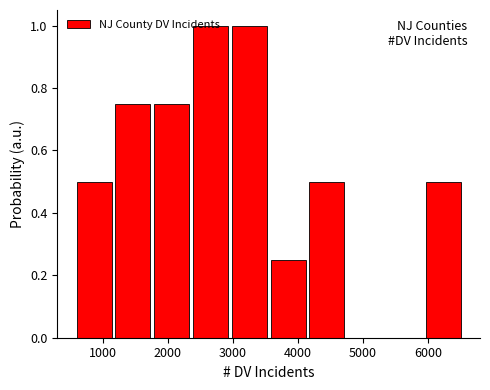

Reading left to right, transcribe this chart: for each bar, give the range it covers on the x-axis and its height. Neither the bar edges nor the heights are printed on the chart, so give them approximately, as read against the axes.

600 to 1200: 0.50
1200 to 1800: 0.76
1800 to 2400: 0.76
2400 to 3000: 1.00
3000 to 3600: 1.00
3600 to 4100: 0.26
4100 to 4700: 0.50
4700 to 5300: 0
5300 to 5900: 0
5900 to 6500: 0.50